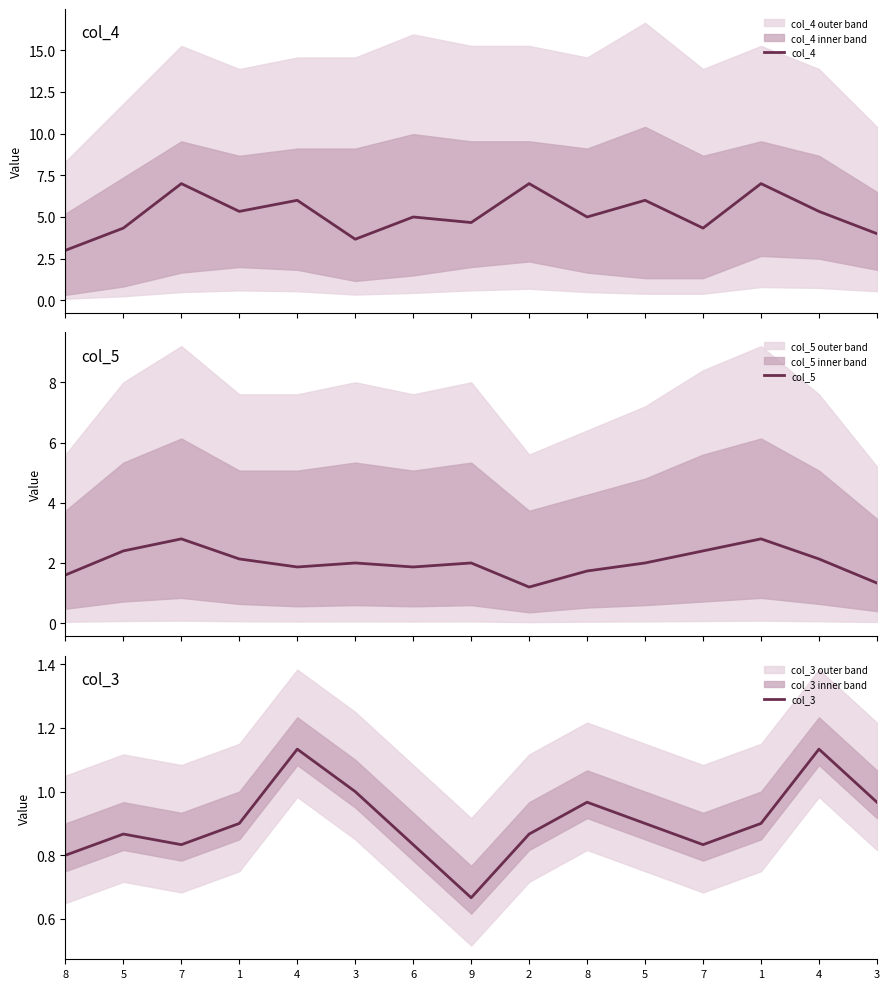

What is the greatest value displayed?

7.0